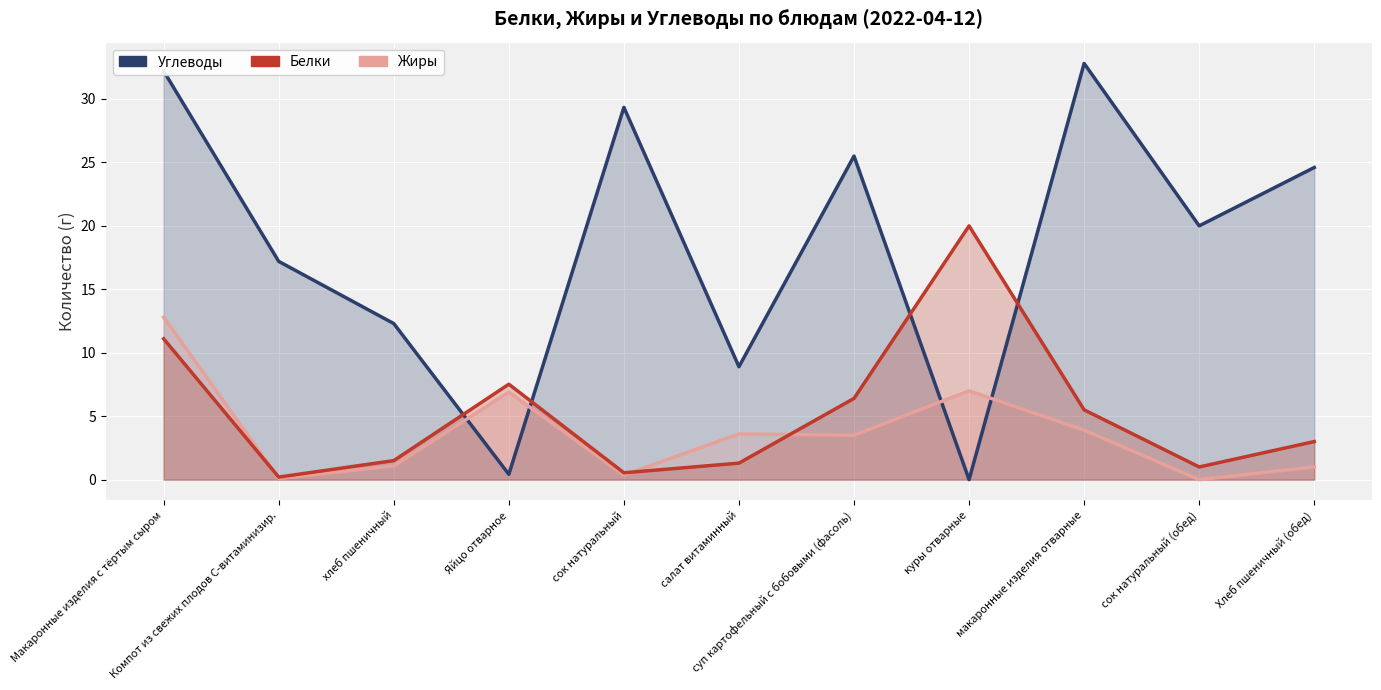

Which has a higher value, Хлеб пшеничный (обед) or Компот из свежих плодов С-витаминизир.?

Хлеб пшеничный (обед)